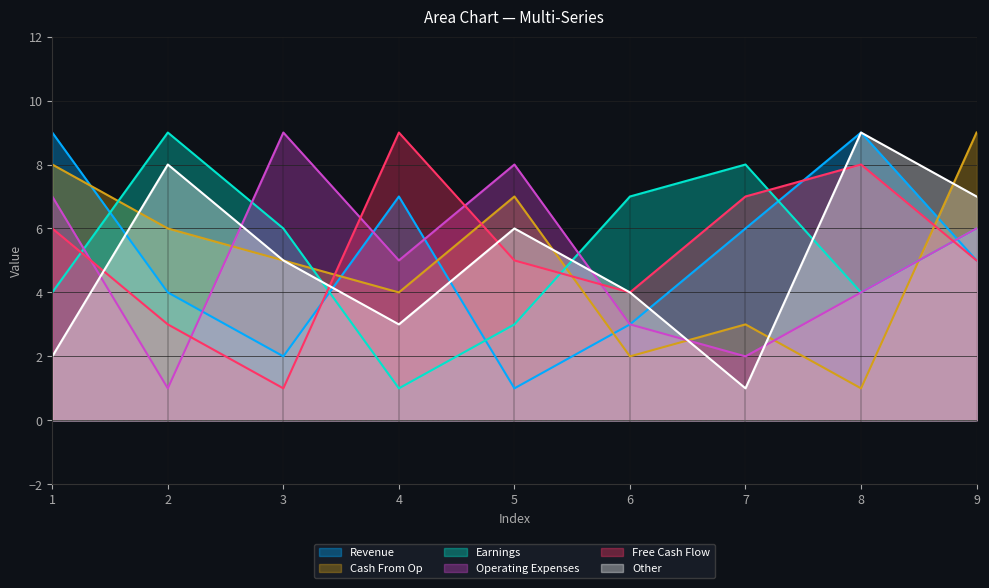

How many data points in col_3 are above 5?

4